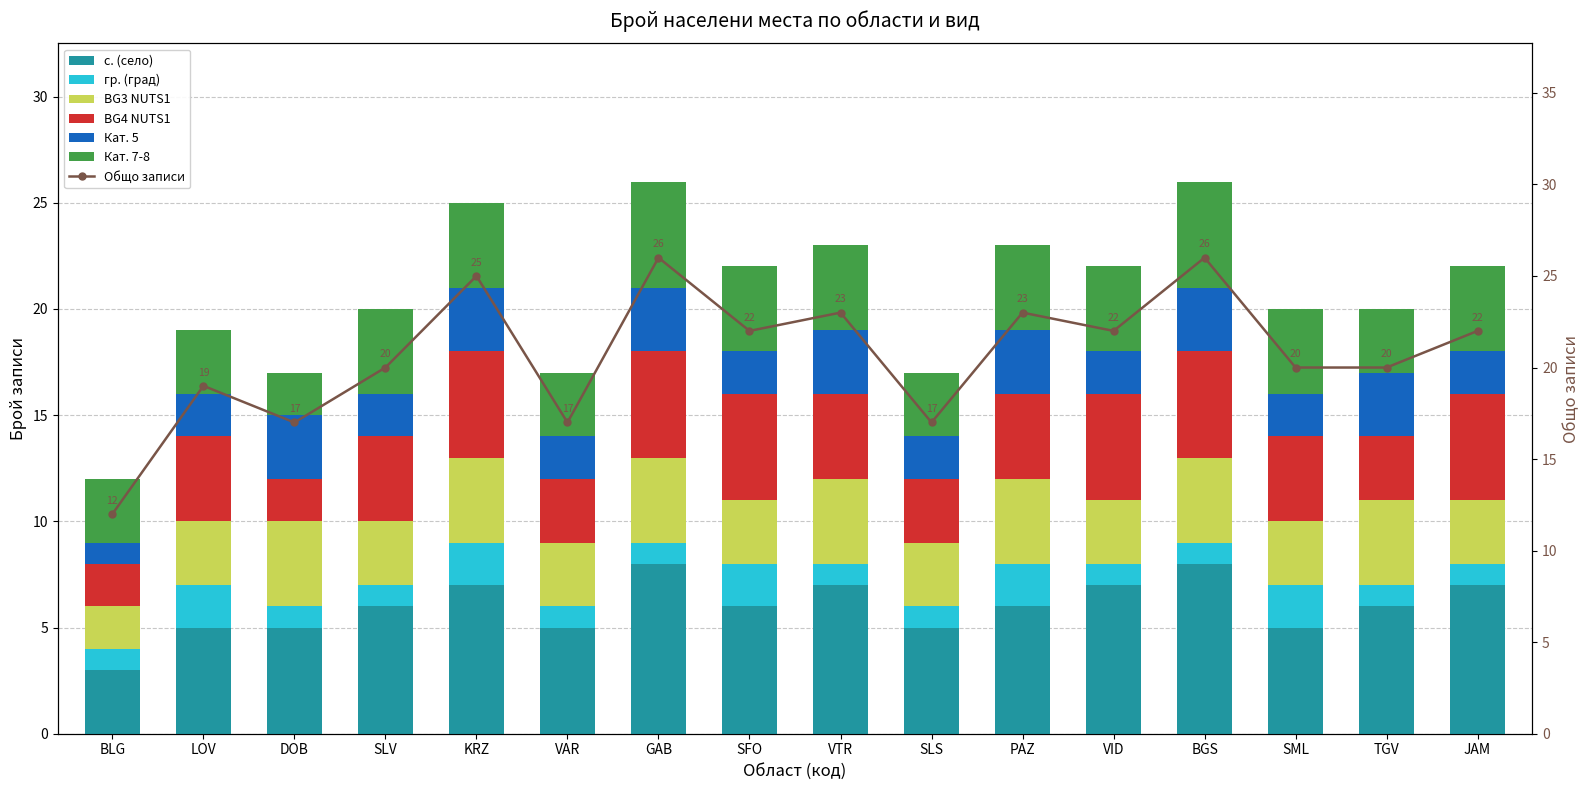

Rank the series by their maximum value, from highest to lowest.

с. (село), BG4 NUTS1, Кат. 7-8, BG3 NUTS1, Кат. 5, гр. (град)